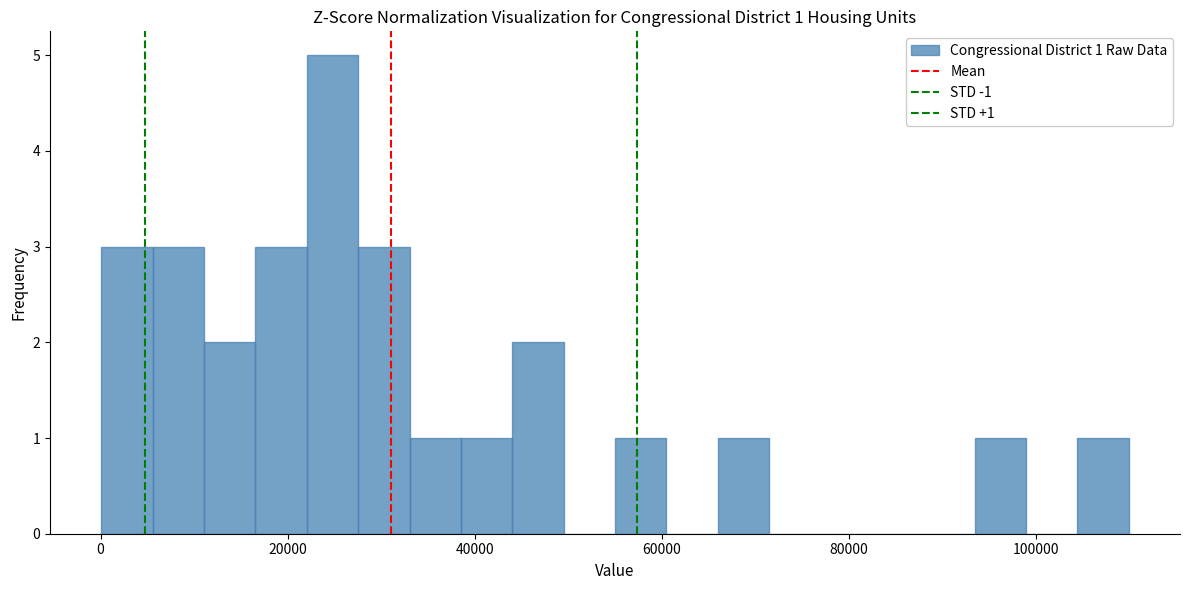

Around what value on the x-axis is the tallest bar? Give the approximate position of its centre, as read against the axis.

24000